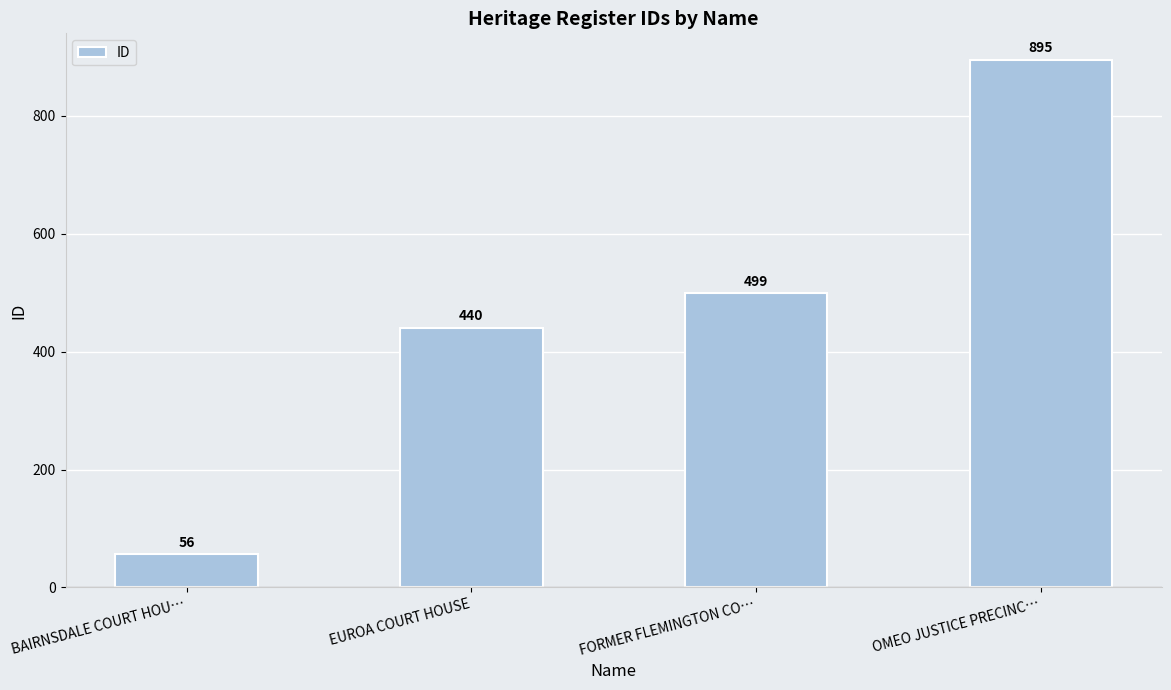

What is the smallest value displayed?

56